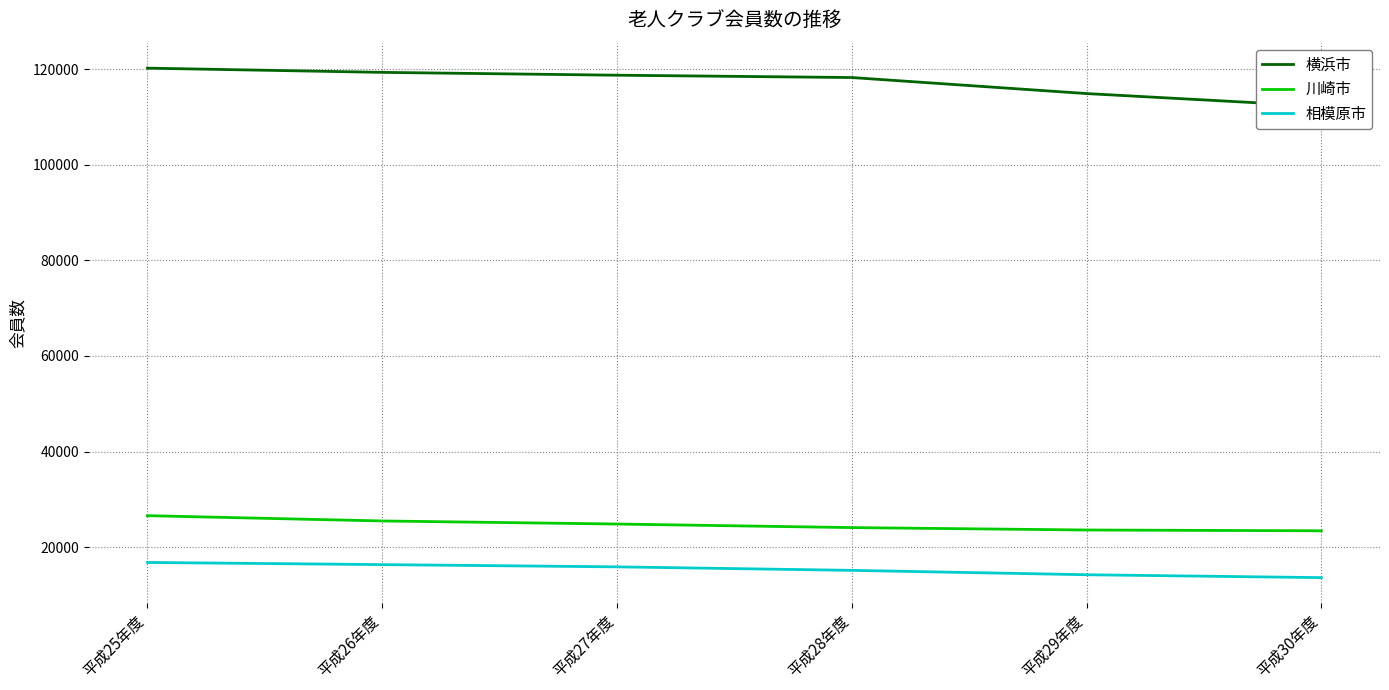

True or false: 相模原市 and 川崎市 intersect in this chart.

False